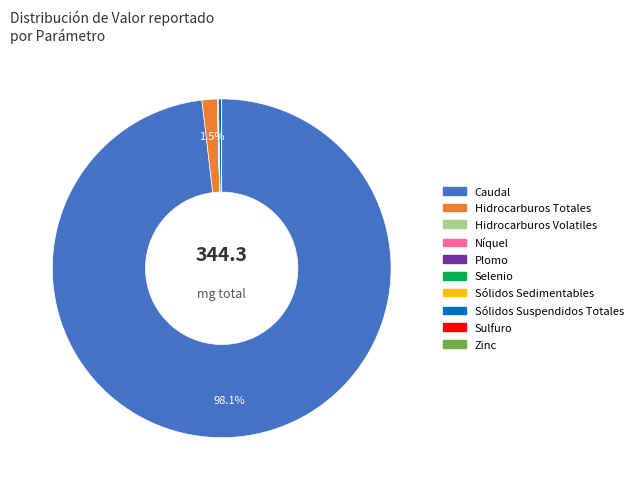

Is it true that Sólidos Suspendidos Totales is 14% of the pie?

False